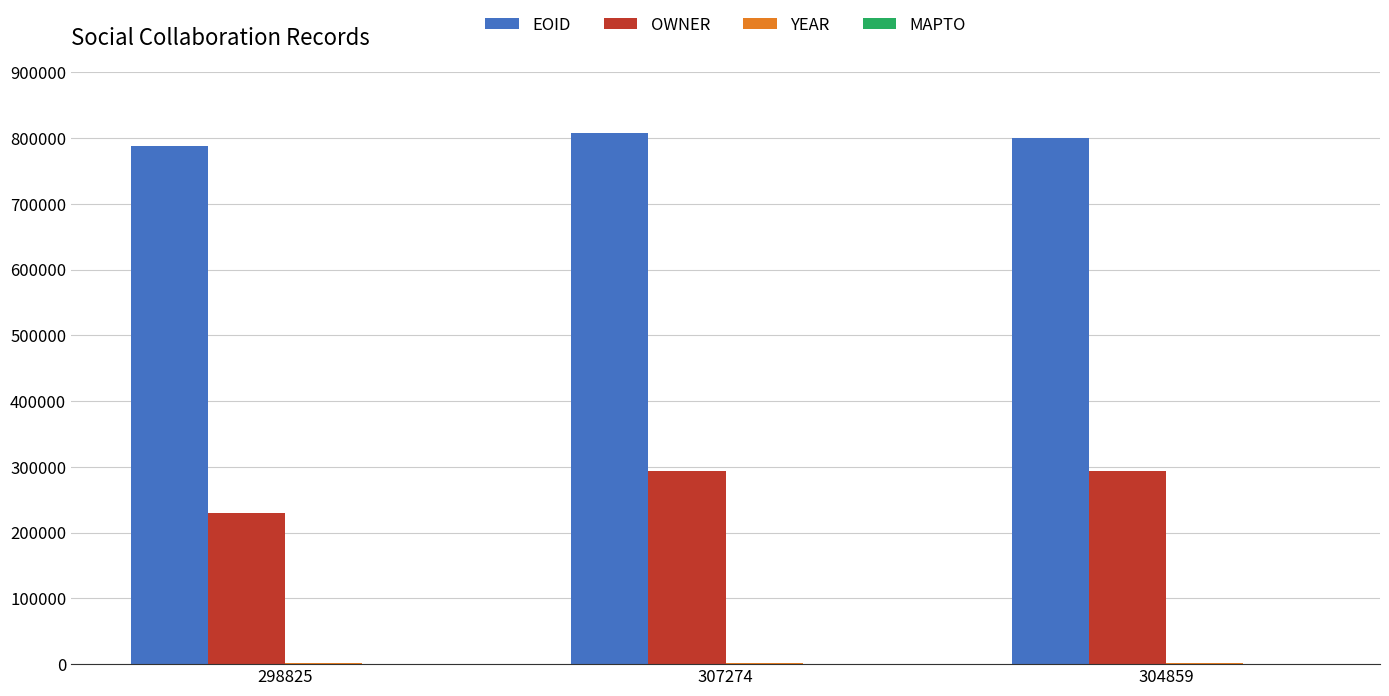

The value of EOID at 307274 is 244103. True or false?

False